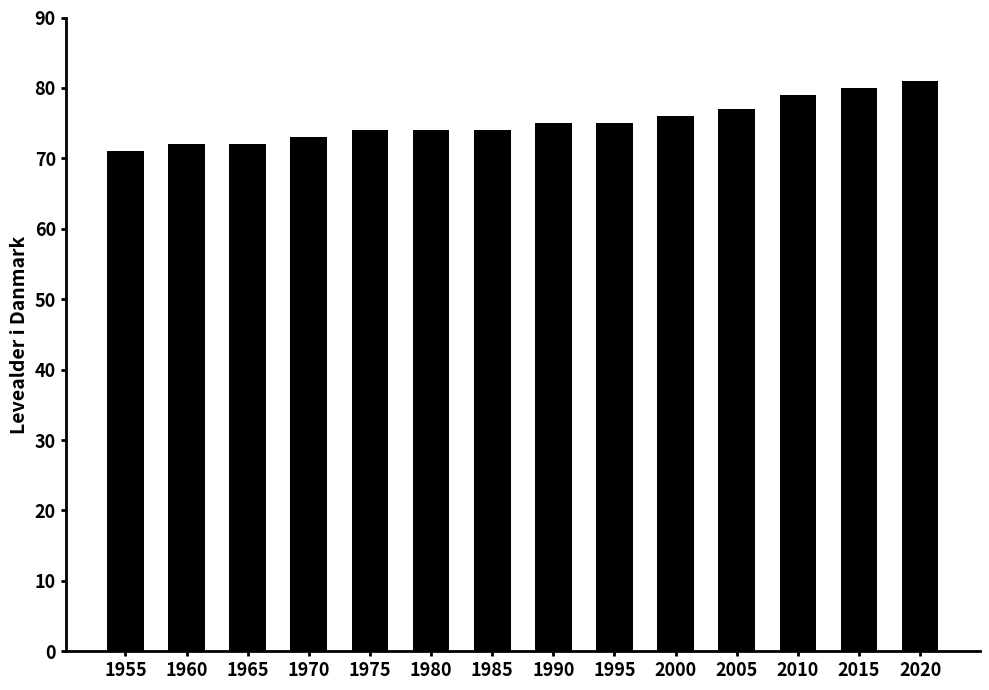

What is the greatest value displayed?

81